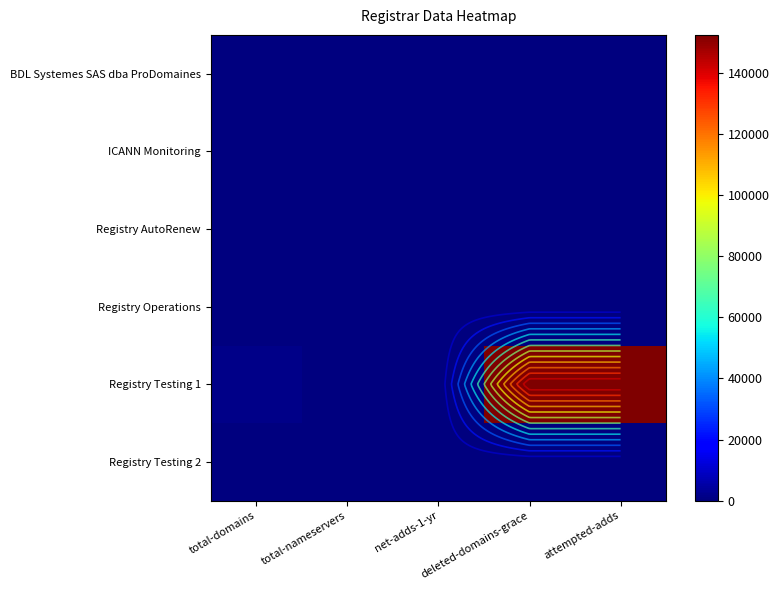

At which label is Registry Testing 2 closest to 1?

total-domains